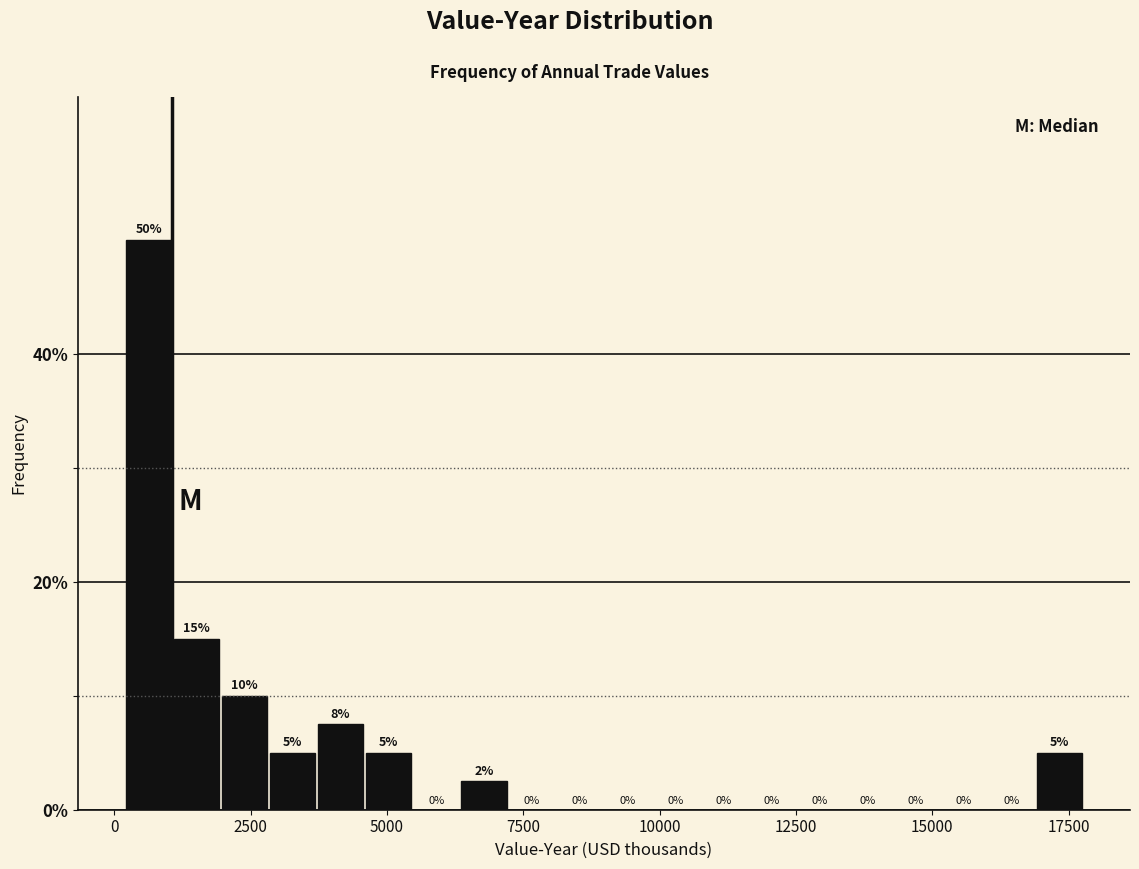

Read against the x-axis, roughly where is the centre of the tallest bar?

500